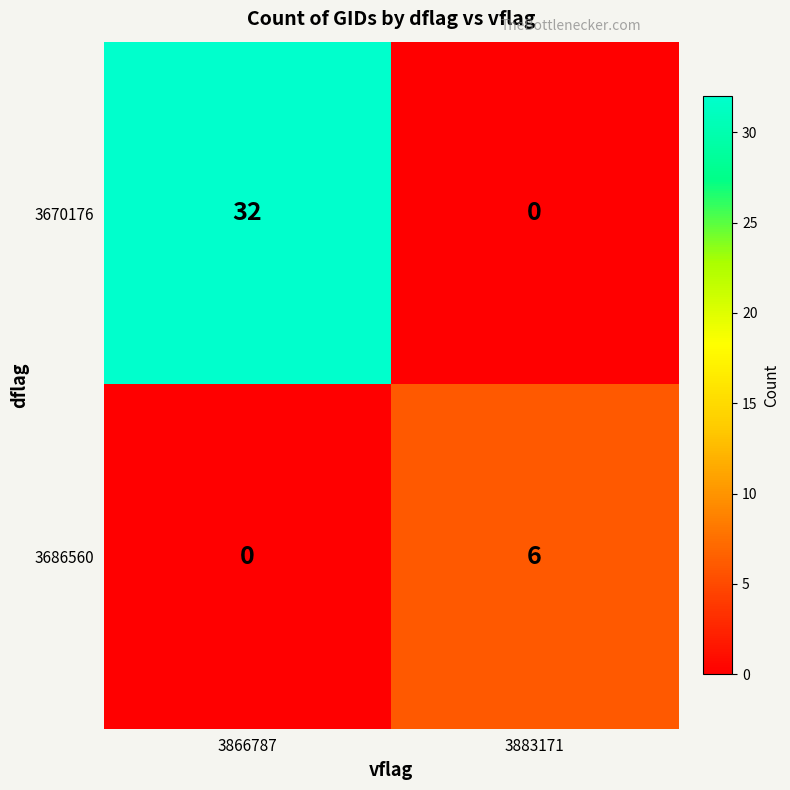

Which series changed the most between 3866787 and 3883171?

3670176